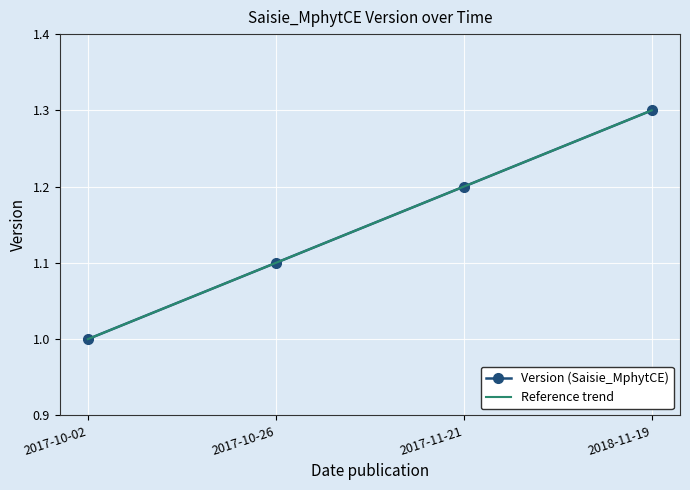

What is the label of the 3rd point from the right?

2017-10-26